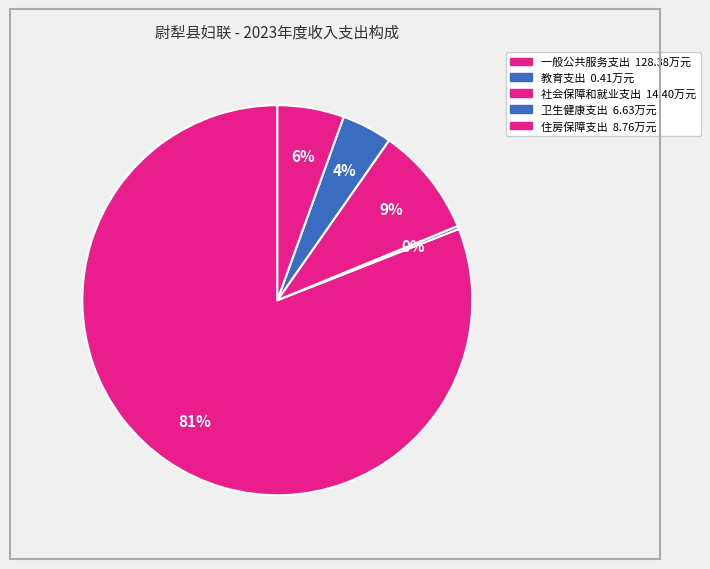

Which slice is the largest?

一般公共服务支出